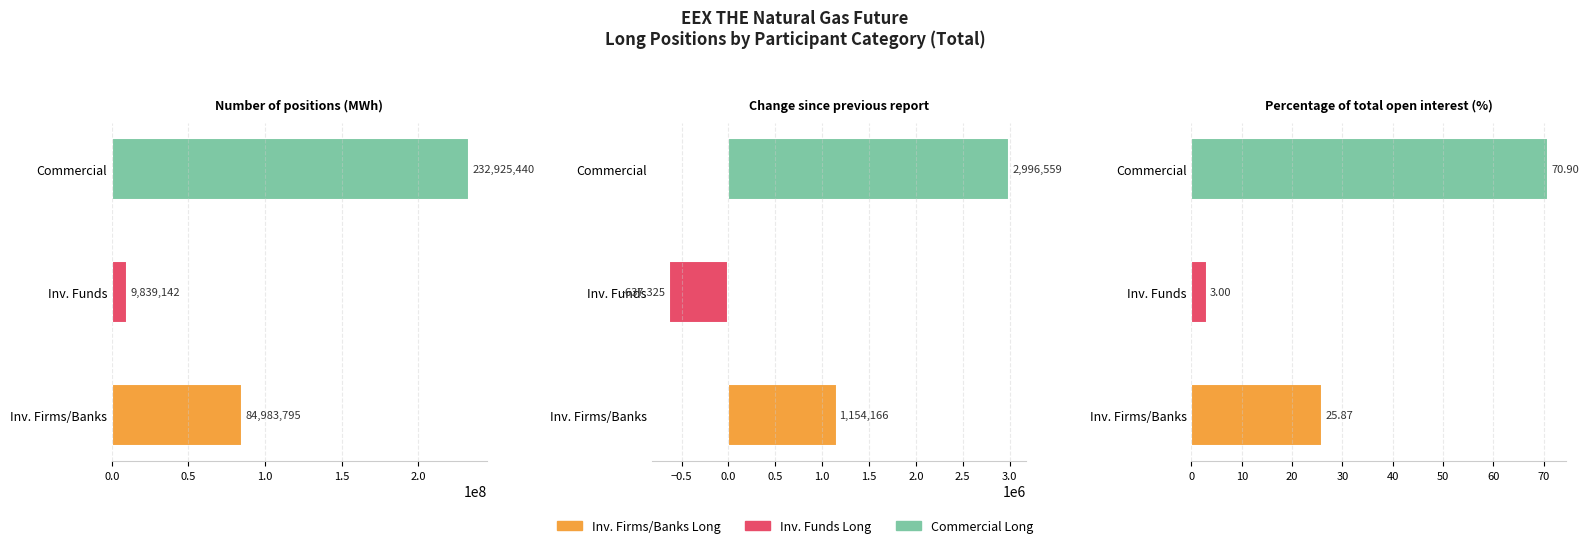

What position from the left is Percentage of total open interest (%)?

3